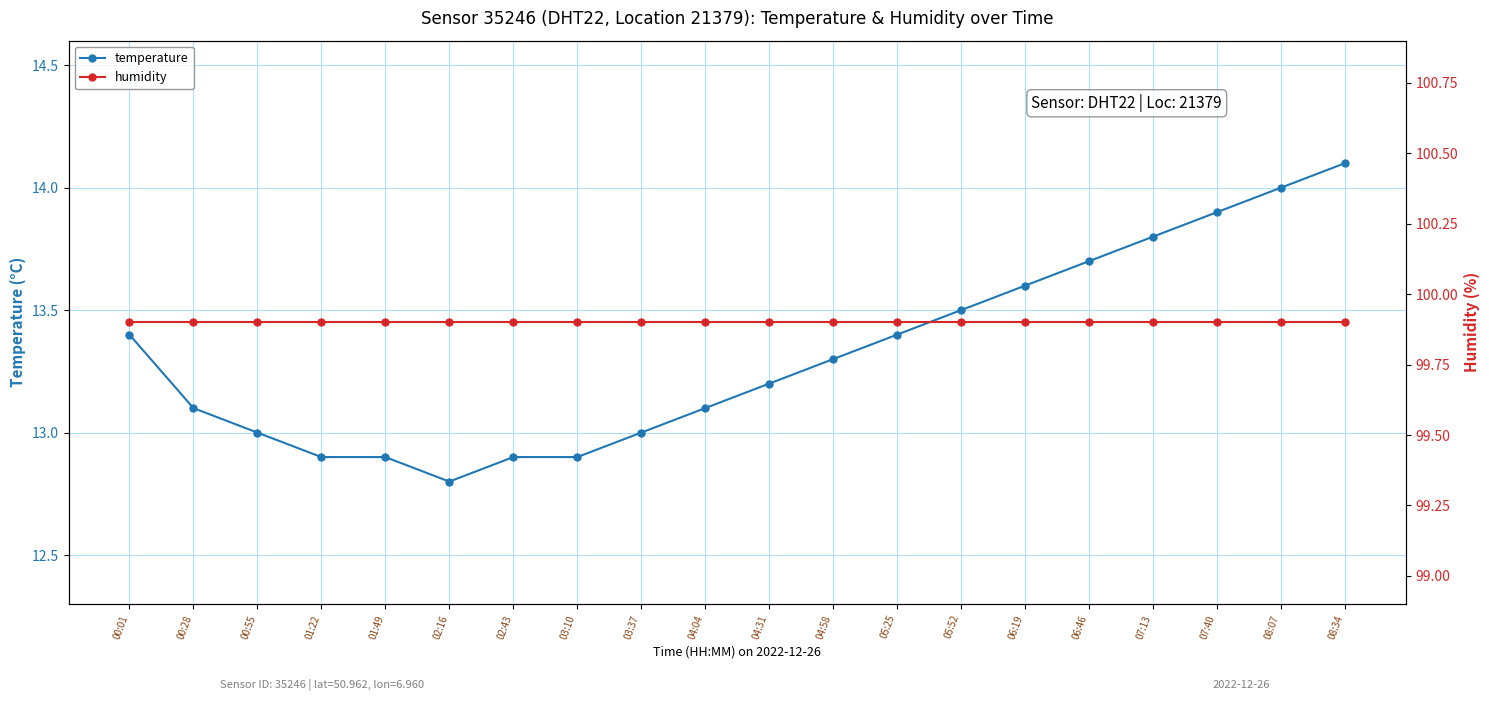

What is the approximate value of humidity at 00:55?

99.9